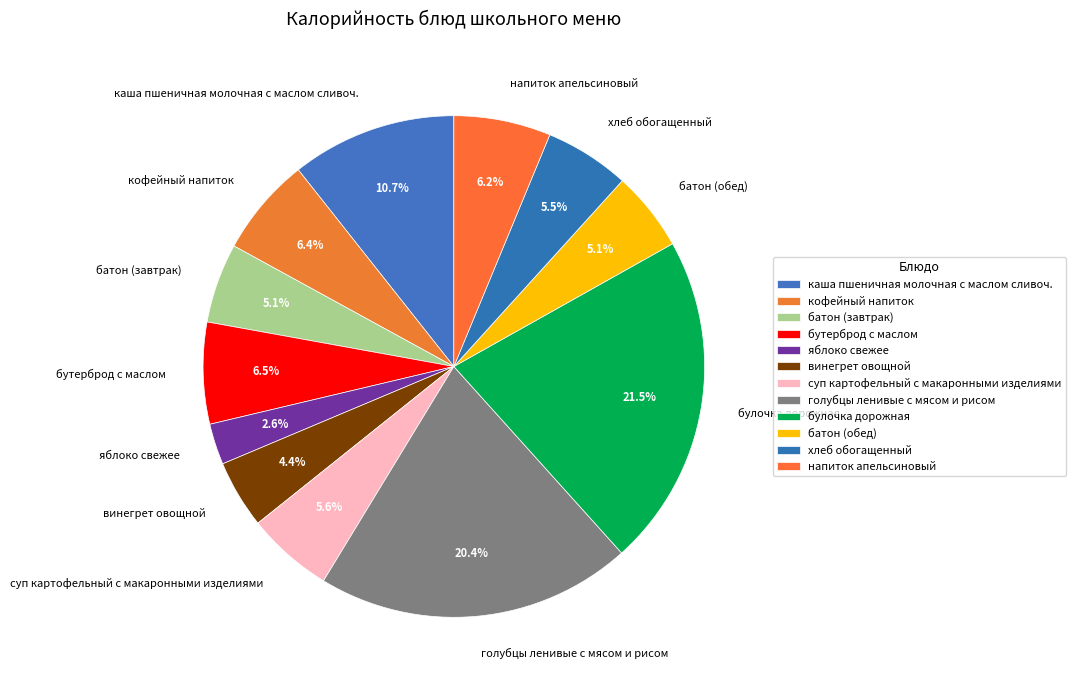

What percentage is the каша пшеничная молочная с маслом сливоч. slice, to the nearest percent?

11%